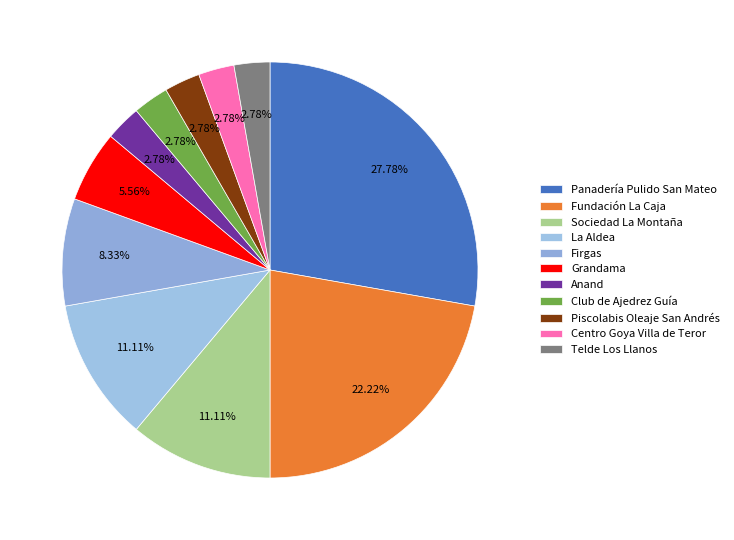

What is the largest slice in the pie chart?

Panadería Pulido San Mateo